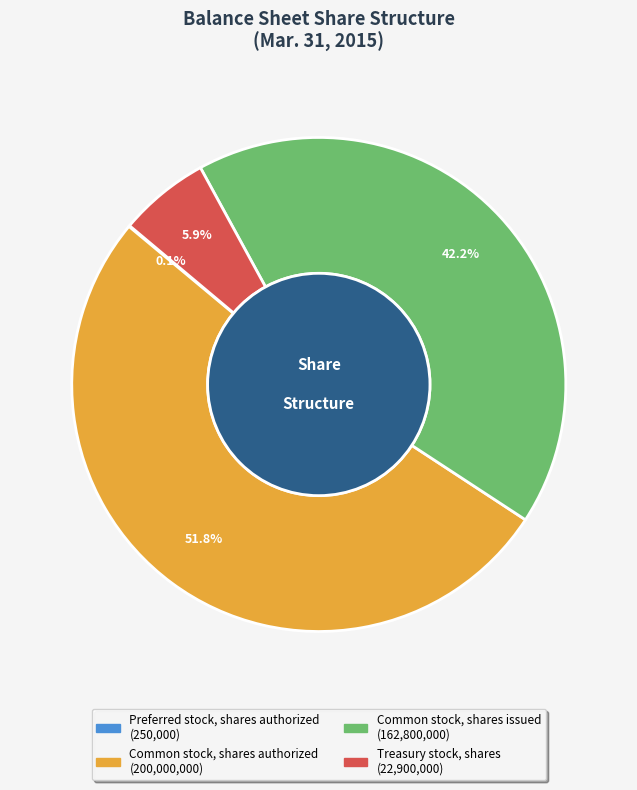

What is the ratio of the value at Common stock, shares authorized to the value at Common stock, shares issued?

1.2